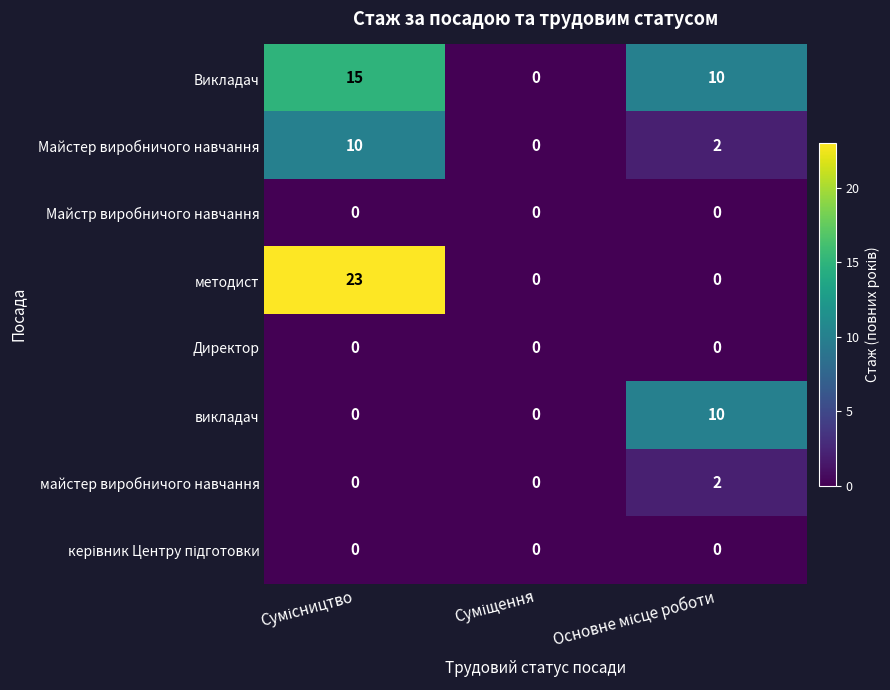

What is the sum of all Викладач values?

25